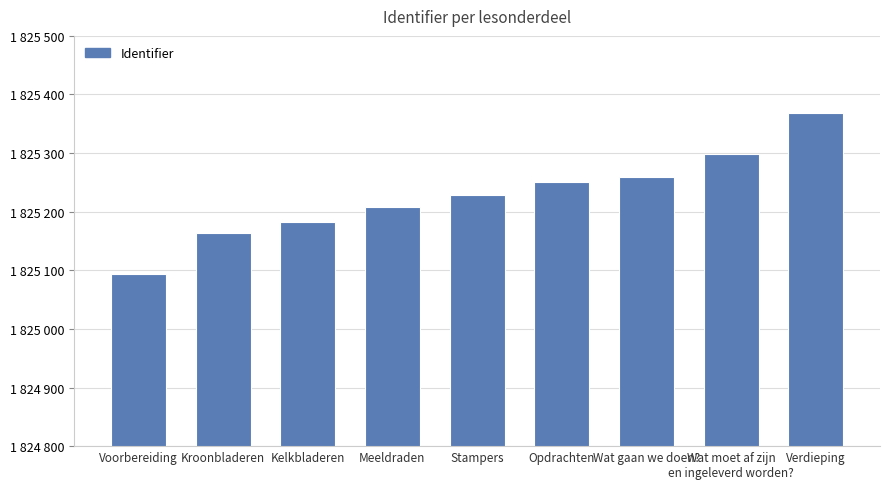

Reading left to right, list all the values displayed in this chart.

1825094	1825164	1825182	1825208	1825228	1825250	1825259	1825298	1825368